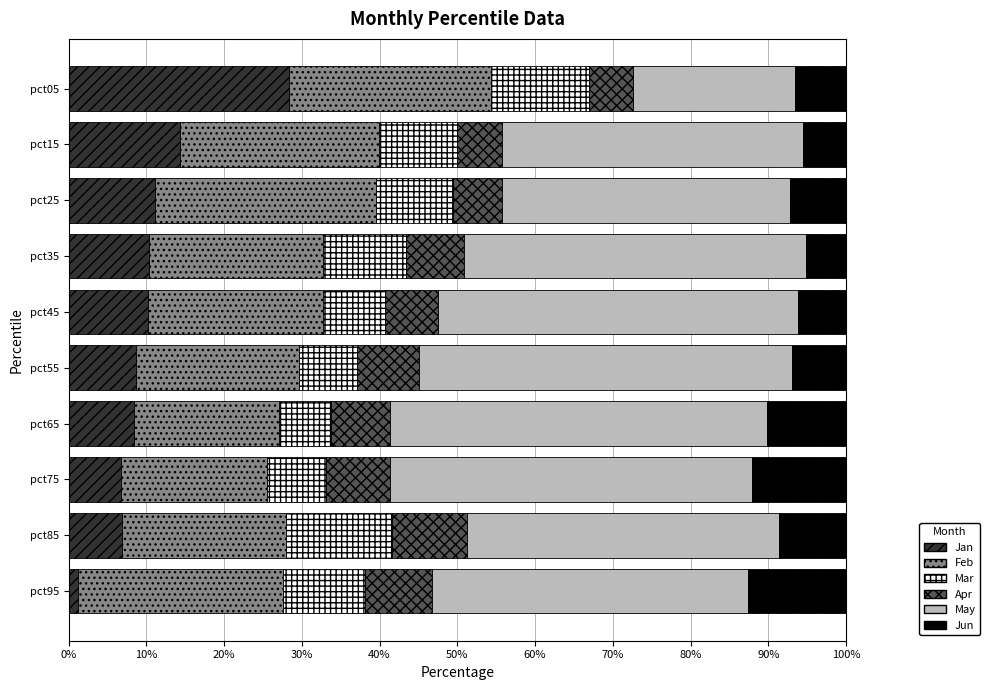

Which category has the lowest value in the Jan series?

pct95